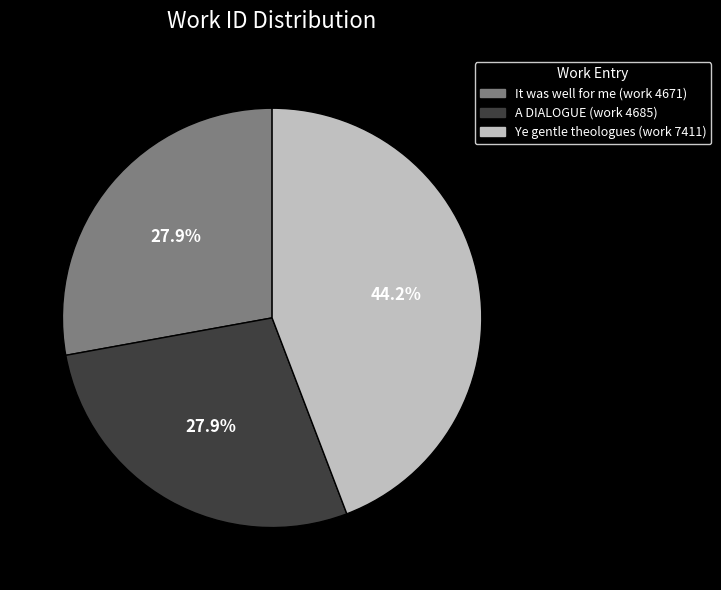

What portion of the pie excludes It was well for me (work 4671)?

72.1%